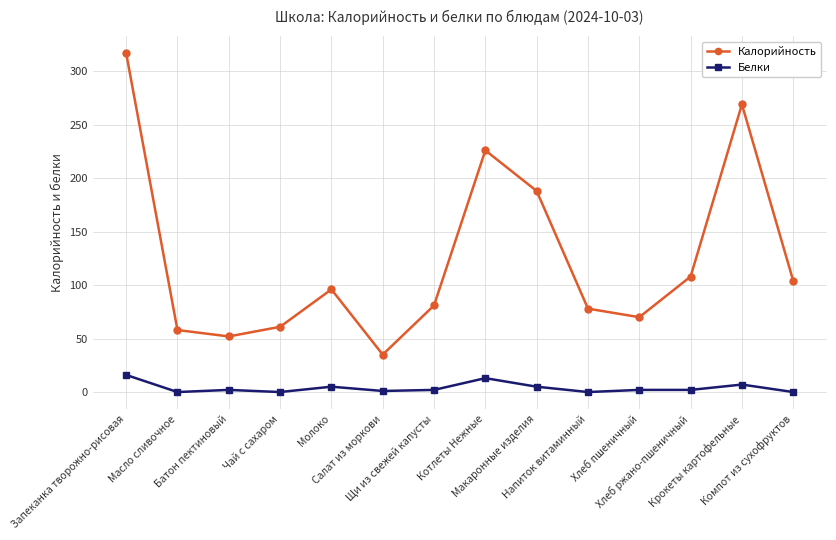

Rank the series at Батон пектиновый from lowest to highest value.

Белки, Калорийность